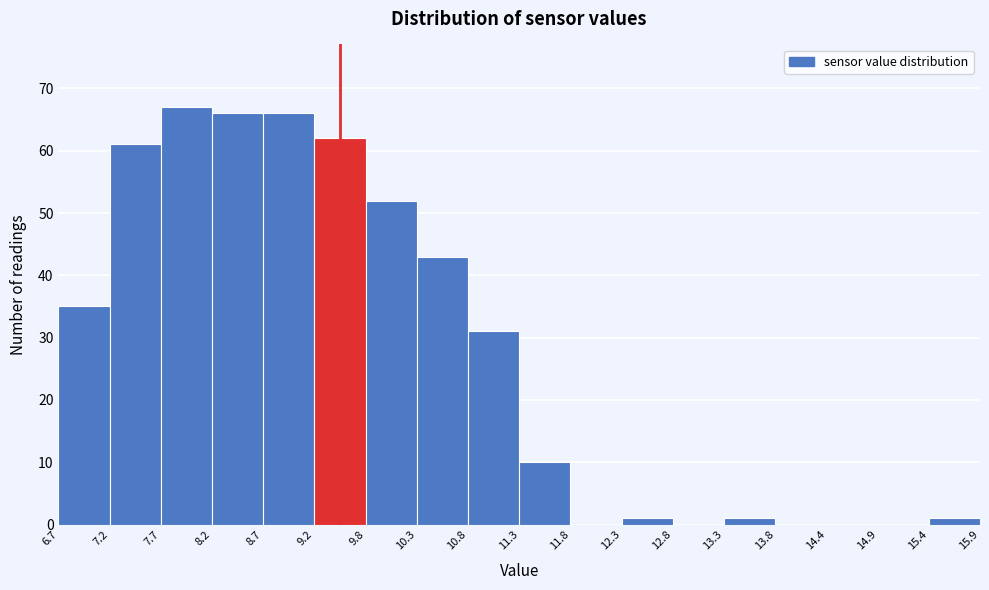

Reading left to right, list every bar in this chart as the range it spans on the x-axis followed by its height. The values are not printed on the chart, so give them approximately, as read against the axis.

6.7 to 7.2: 35
7.2 to 7.7: 61
7.7 to 8.2: 67
8.2 to 8.7: 66
8.7 to 9.2: 66
9.2 to 9.8: 62
9.8 to 10.3: 52
10.3 to 10.8: 43
10.8 to 11.3: 31
11.3 to 11.8: 10
11.8 to 12.3: 0
12.3 to 12.8: 1
12.8 to 13.3: 0
13.3 to 13.8: 1
13.8 to 14.4: 0
14.4 to 14.9: 0
14.9 to 15.4: 0
15.4 to 15.9: 1